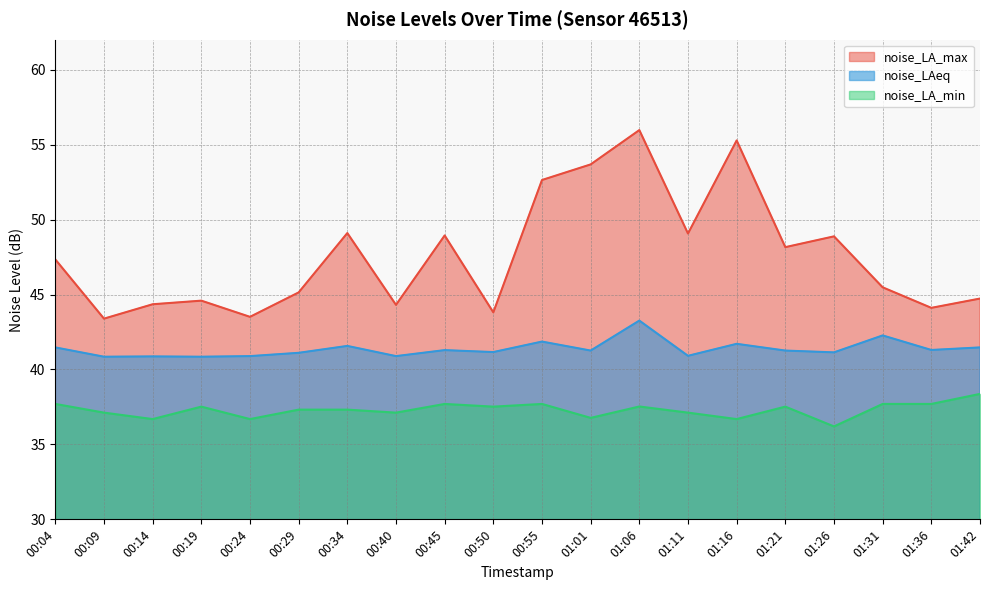

True or false: noise_LA_min has a value of 37.7 at 01:36.

True